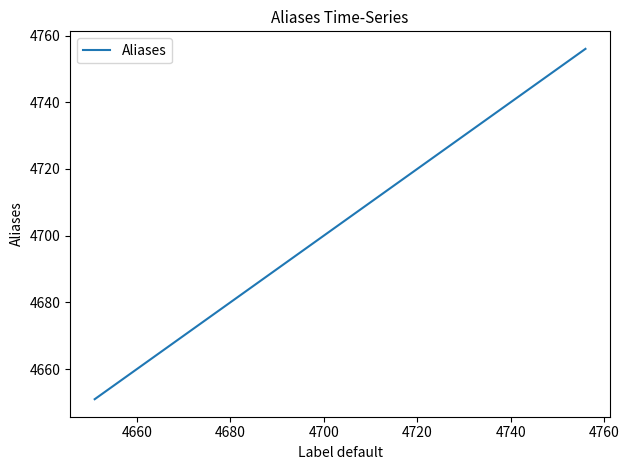

What is the maximum value shown in the chart?

4756